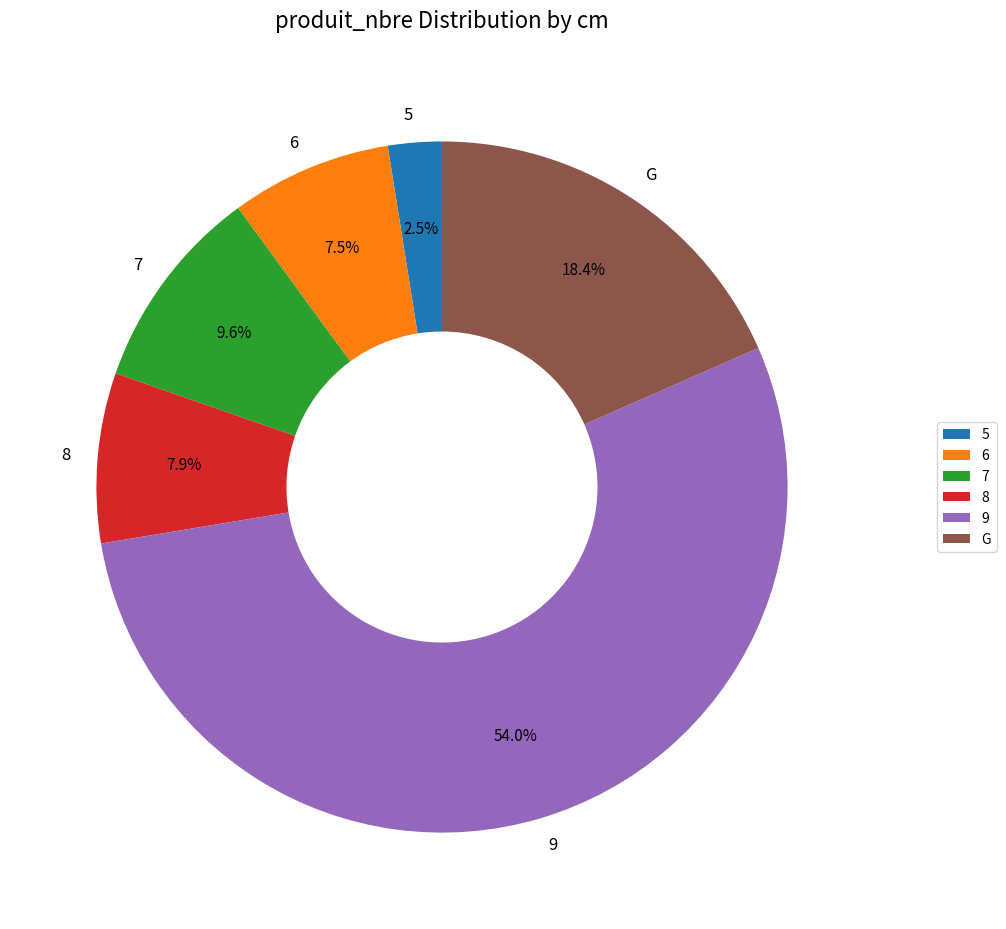

Approximately how many times larger is the value at 6 compared to 7?

0.8